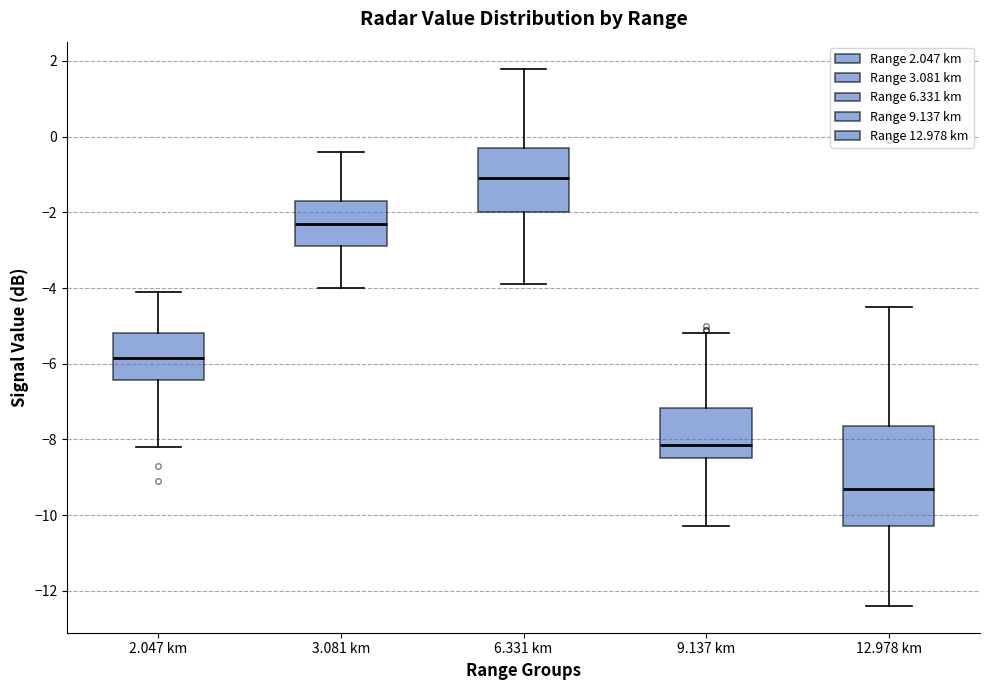

Reading left to right, transcribe this box plot: for each box, give where its median line is, the range the box spans, and where its two whiskers end, as read against the y-axis. The values are not printed on the chart, so give them approximately, as read against the axis.

2.047 km: median -5.8, box -6.4 to -5.2, whiskers -8.2 to -4.0
3.081 km: median -2.2, box -2.8 to -1.6, whiskers -4.0 to -0.4
6.331 km: median -1.0, box -2.0 to -0.2, whiskers -3.8 to 1.8
9.137 km: median -8.2, box -8.4 to -7.2, whiskers -10.2 to -5.2
12.978 km: median -9.2, box -10.2 to -7.6, whiskers -12.4 to -4.4